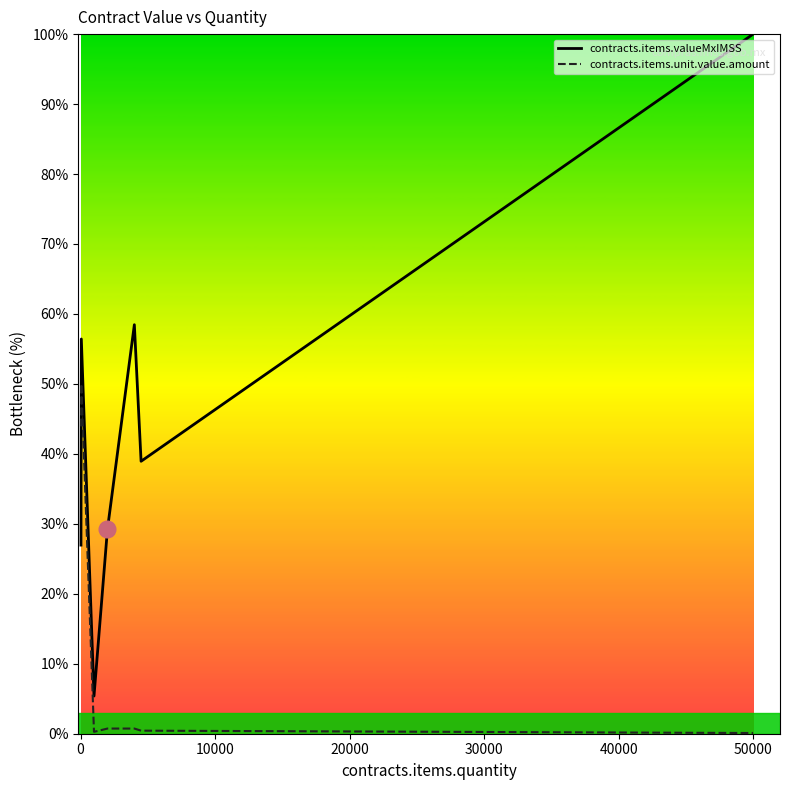

What is the highest value of the contracts.items.unit.value.amount series?

50.0